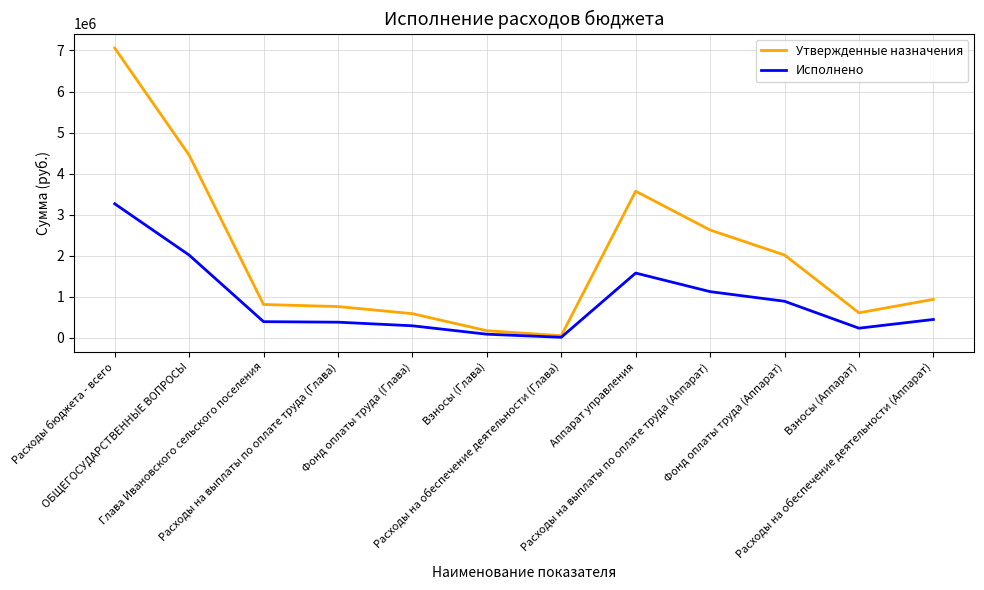

Which series has the widest spread of values?

Утвержденные назначения